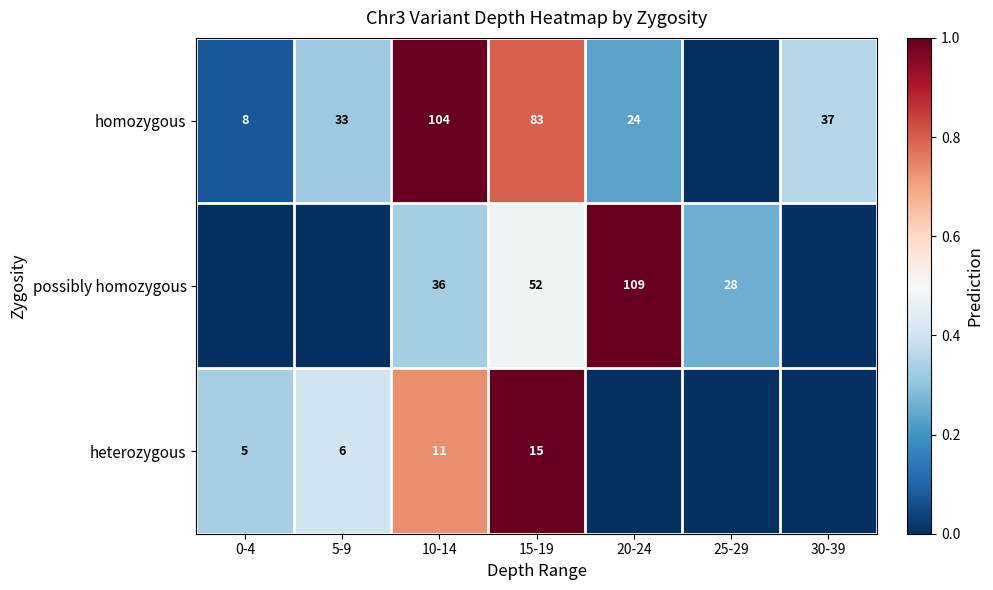

What is the total value across all series at 20-24?

1.2